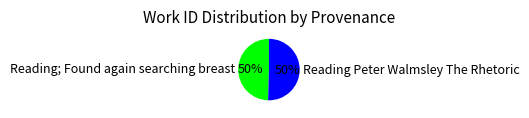

The Reading Peter Walmsley The Rhetoric slice represents 50% of the pie. True or false?

True